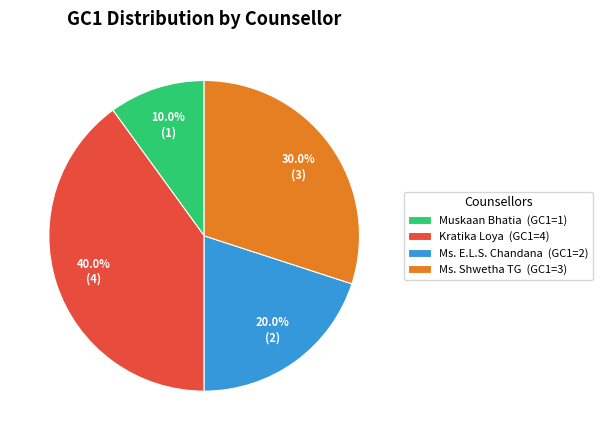

To the nearest percent, what is the difference between the largest and smallest slice percentages?

30%